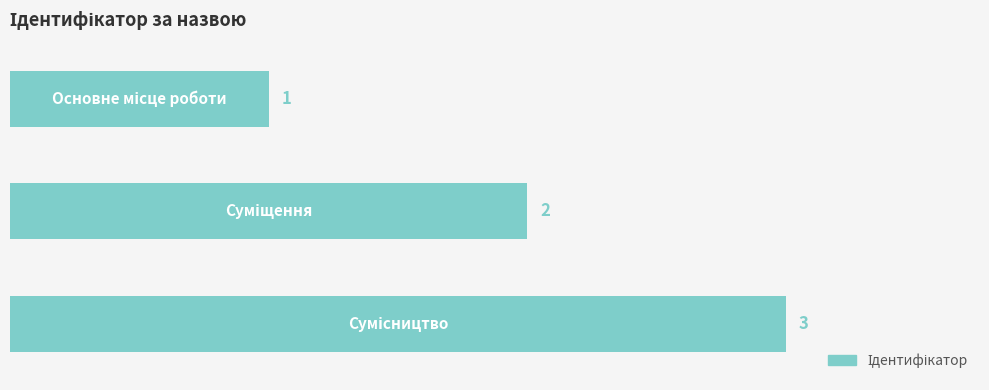

Count the values in the range 1 to 3.

3